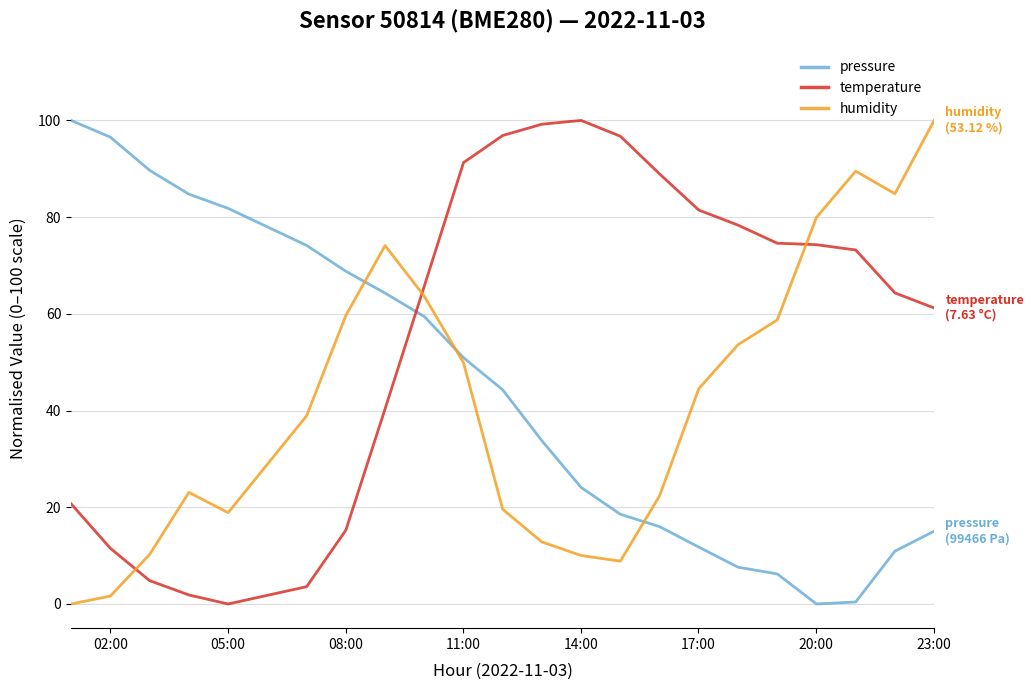

Which series has the largest total across all categories?

temperature